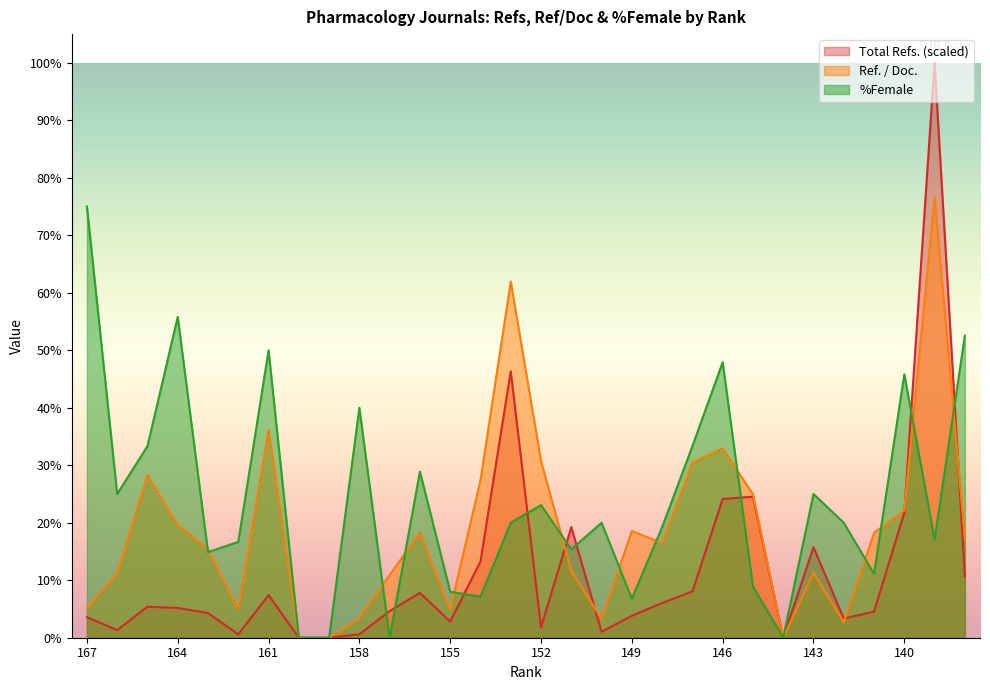

How many times do Total Refs. and %Female cross each other?

9